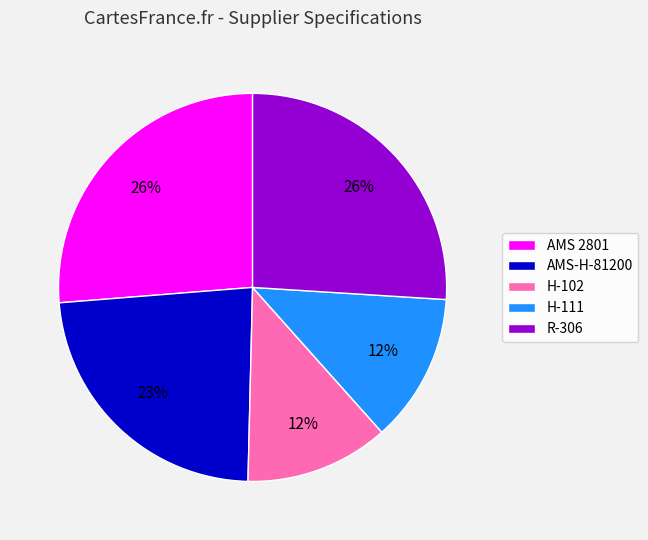

The R-306 slice represents 18% of the pie. True or false?

False